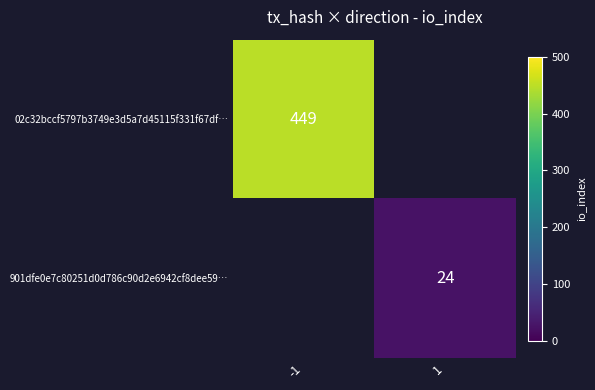

The 901dfe0e7c80251d0d786c90d2e6942cf8dee59… series shows 24 at 1. True or false?

True